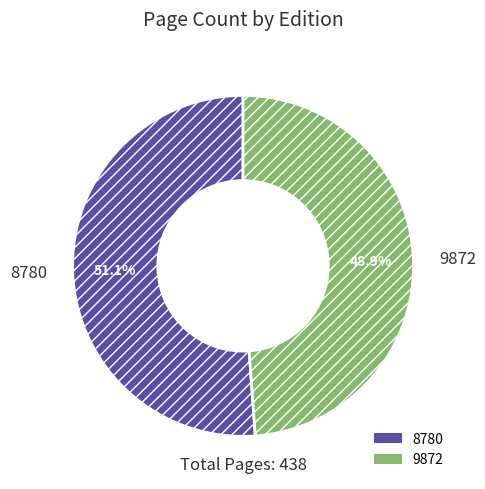

Between 8780 and 9872, which is larger?

8780